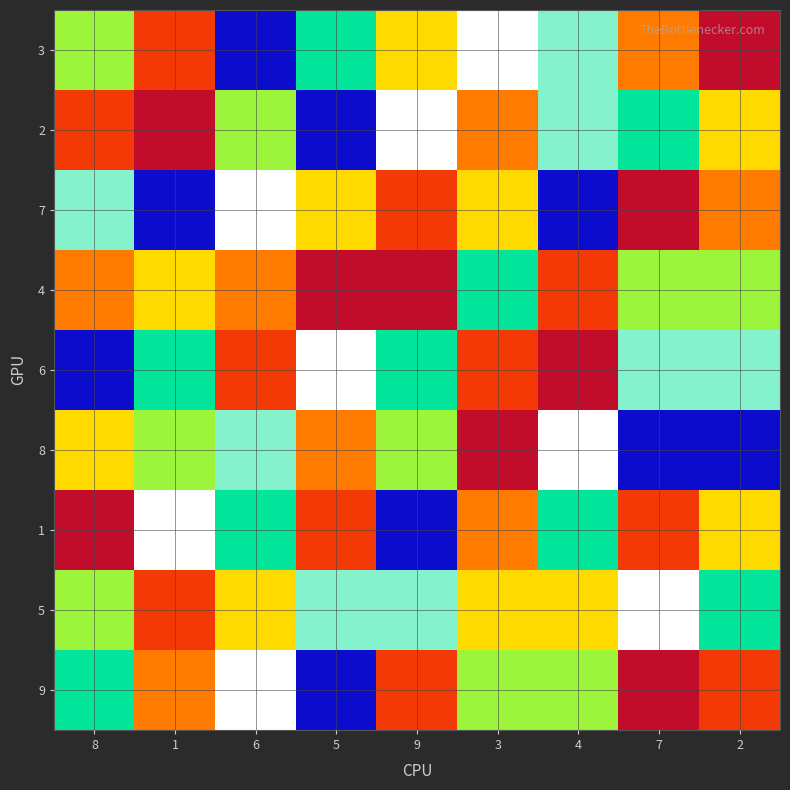

How many data points does each series have?

9